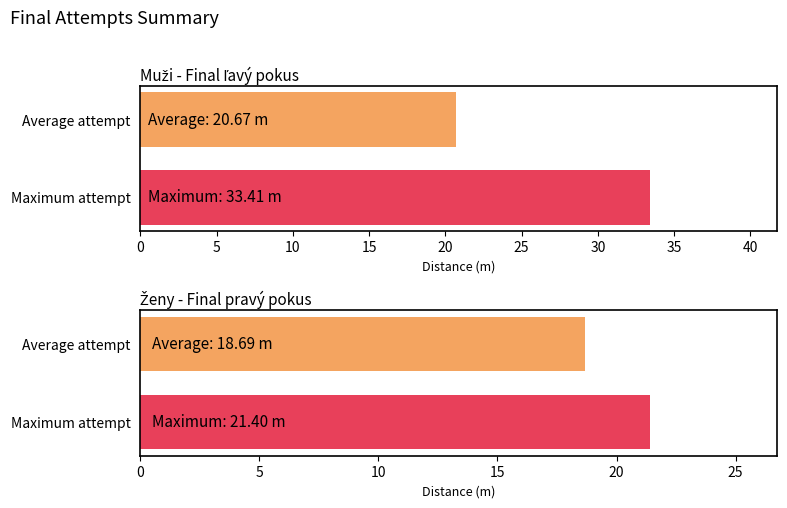

How many bars are there in each group?

2